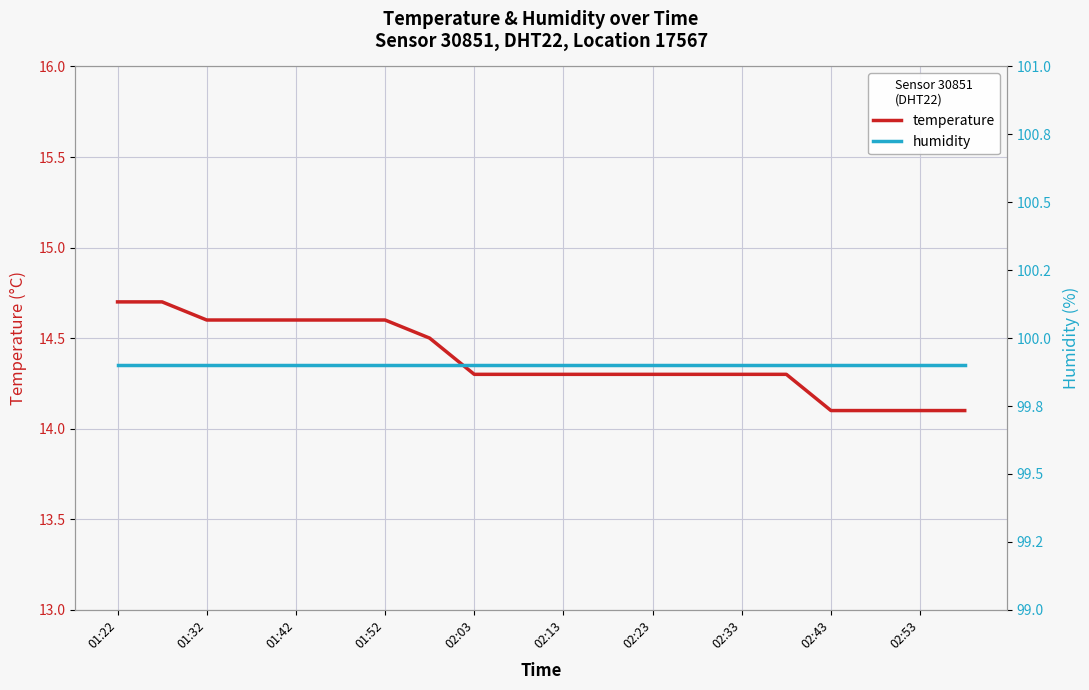

Count the number of data series in this chart.

2